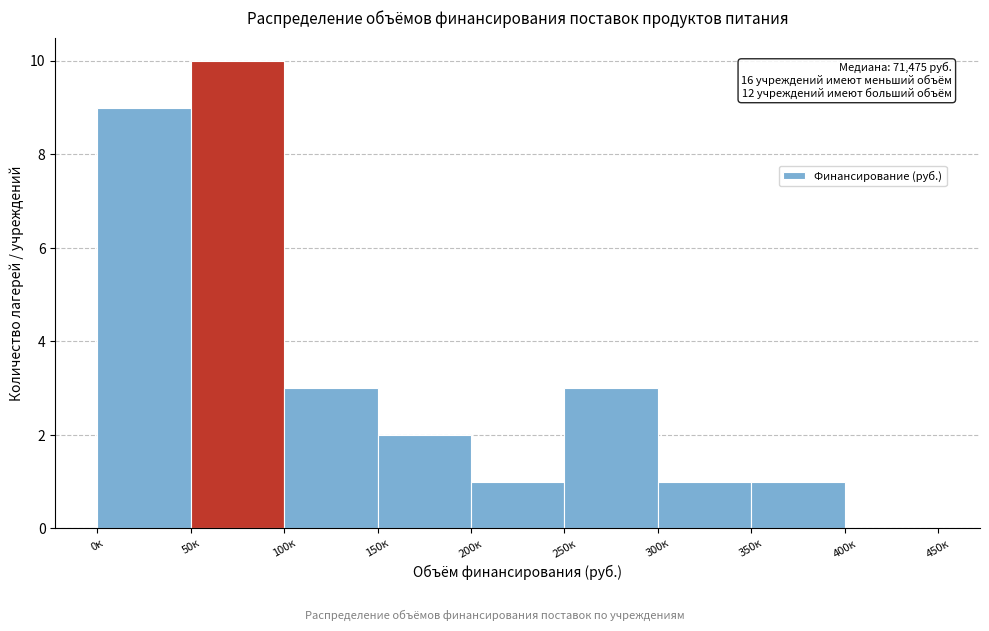

Reading left to right, extract all data points from this chart.

0к=9	50к=10	100к=3	150к=2	200к=1	250к=3	300к=1	350к=1	400к=0